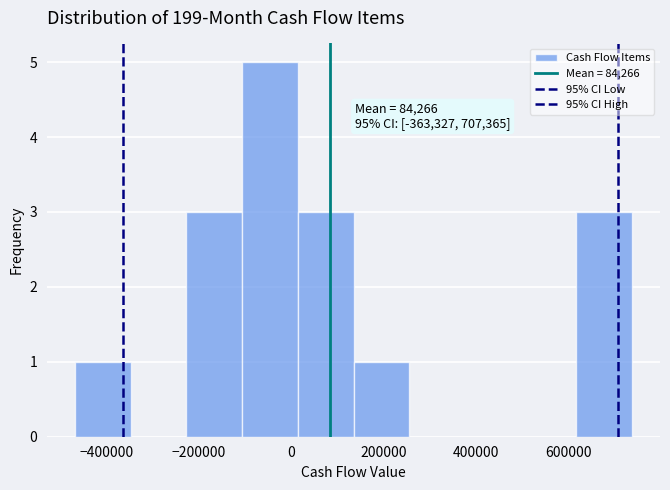

Which range on the x-axis has the tallest bar?

-100000 to 20000